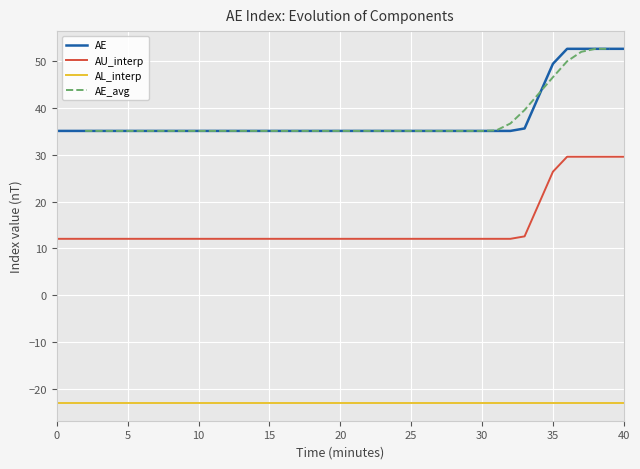

True or false: AU_interp and AL_interp cross at least once.

False